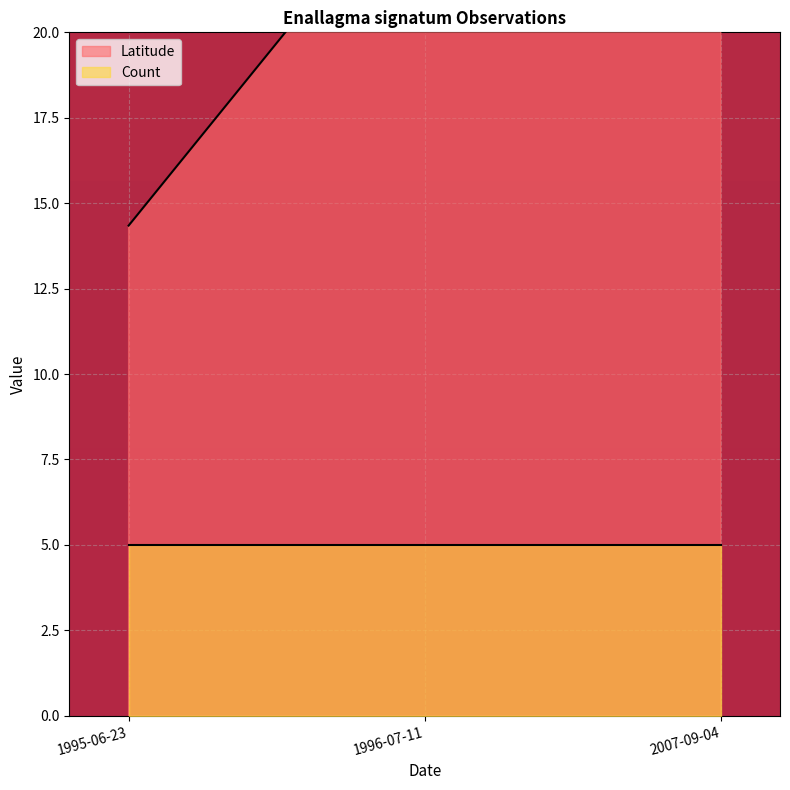

Approximately how many times larger is the value at 1996-07-11 compared to 1995-06-23?

1.7